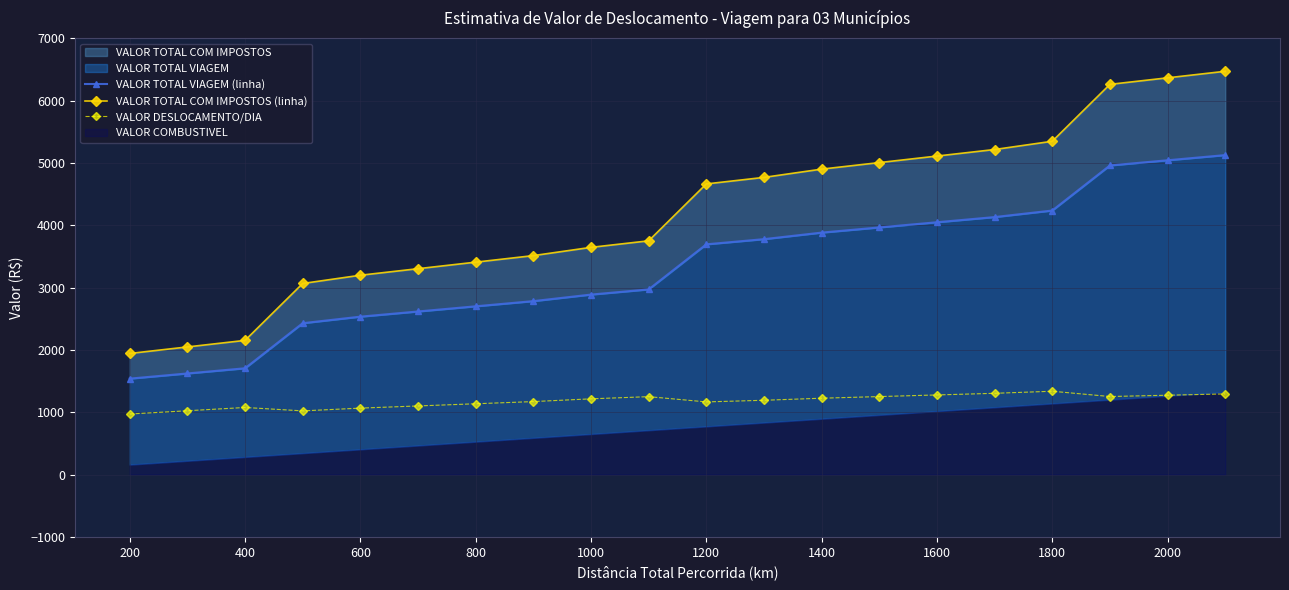

The VALOR DESLOCAMENTO/DIA series shows 677.1 at 400. True or false?

False